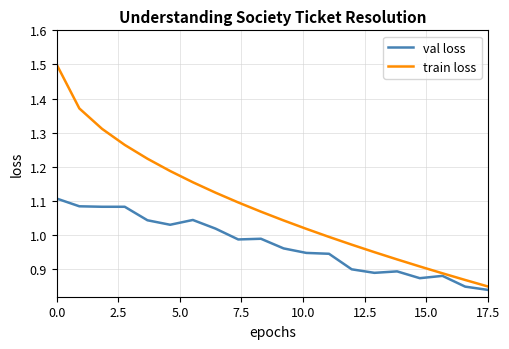

Which series has the largest range (max minus min)?

train loss